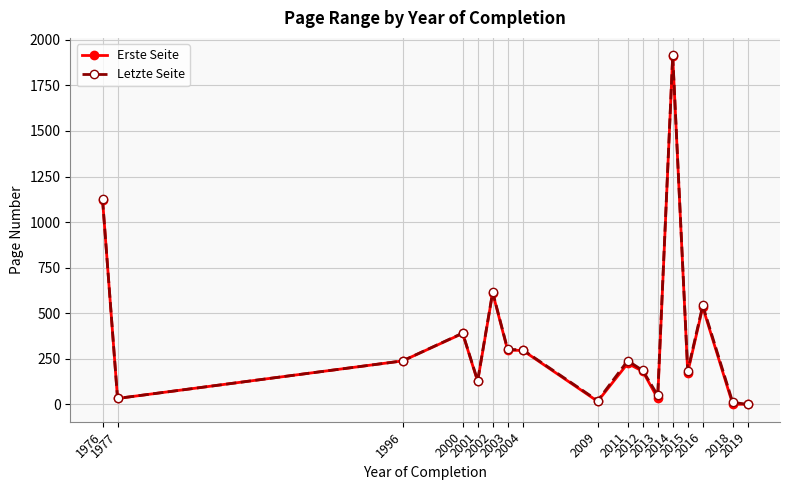

What is the maximum value for Letzte Seite?

1915.0